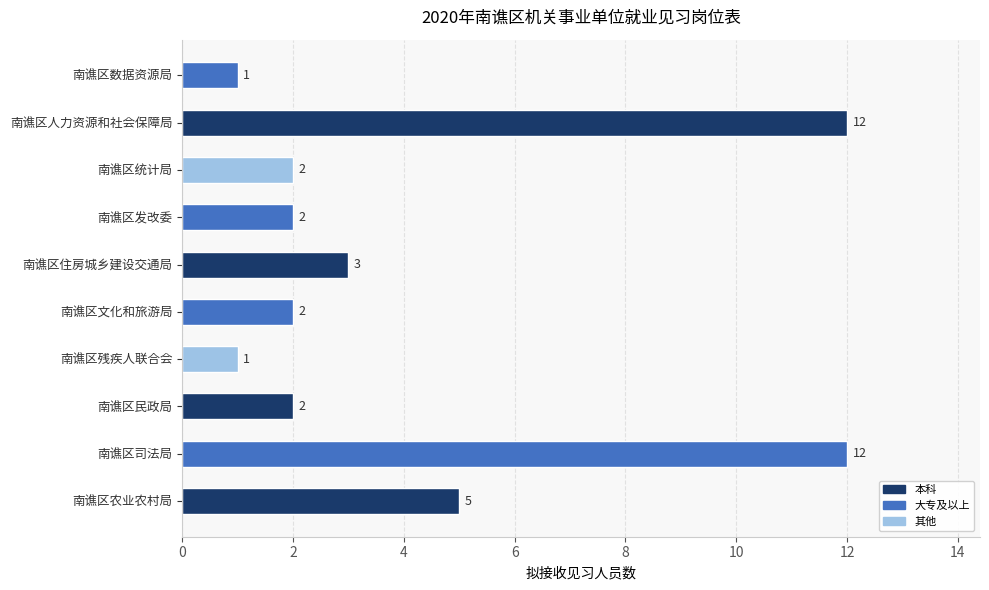

Reading bottom to top, transcribe all the data shown in this chart.

南谯区农业农村局=5	南谯区司法局=12	南谯区民政局=2	南谯区残疾人联合会=1	南谯区文化和旅游局=2	南谯区住房城乡建设交通局=3	南谯区发改委=2	南谯区统计局=2	南谯区人力资源和社会保障局=12	南谯区数据资源局=1